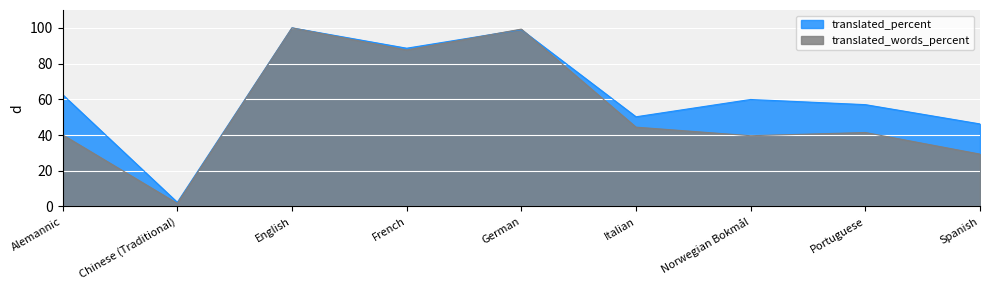

What is the minimum value for translated_words_percent?

1.7